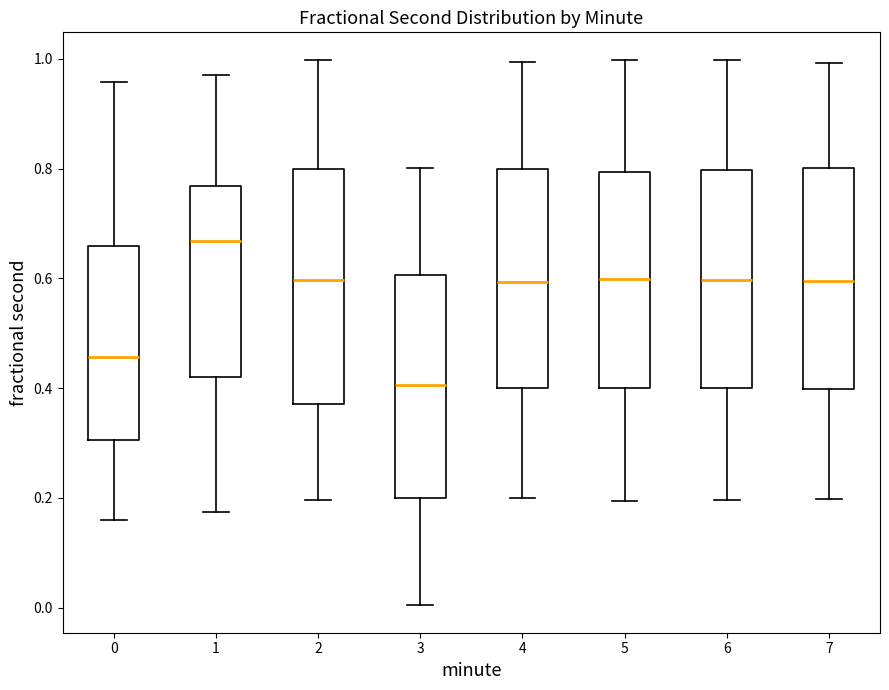

Where is the upper edge of the box at x = 4 on the y-axis? The values are not printed on the chart, so give them approximately, as read against the axis.

0.80